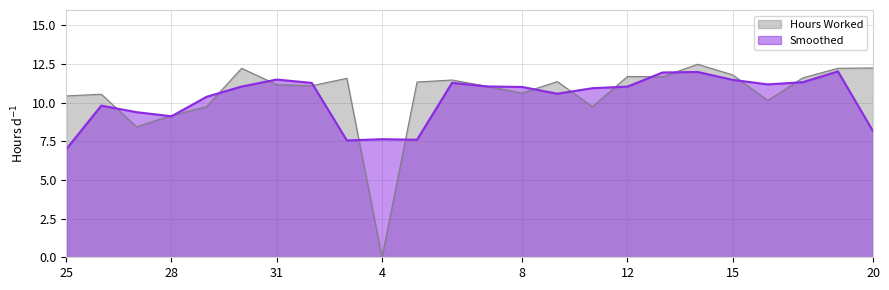

List the labels in order of value, smallest first.

4, 27, 28, 29, 11, 16, 25, 26, 8, 7, 1, 31, 5, 9, 6, 2, 18, 13, 12, 15, 30, 19, 20, 14